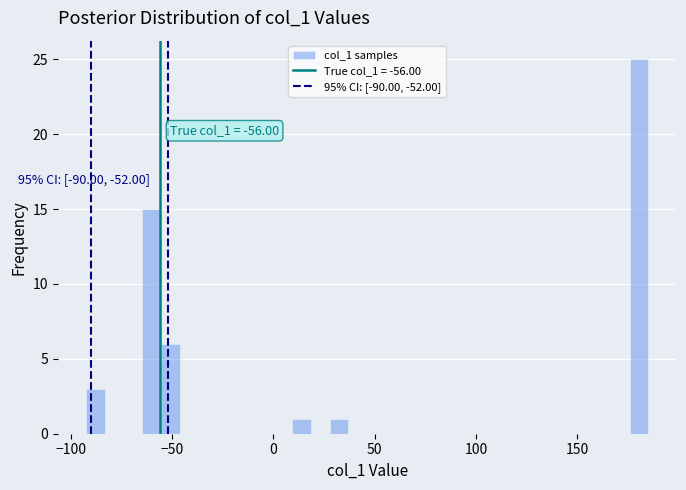

Around what value on the x-axis is the tallest bar? Give the approximate position of its centre, as read against the axis.

180